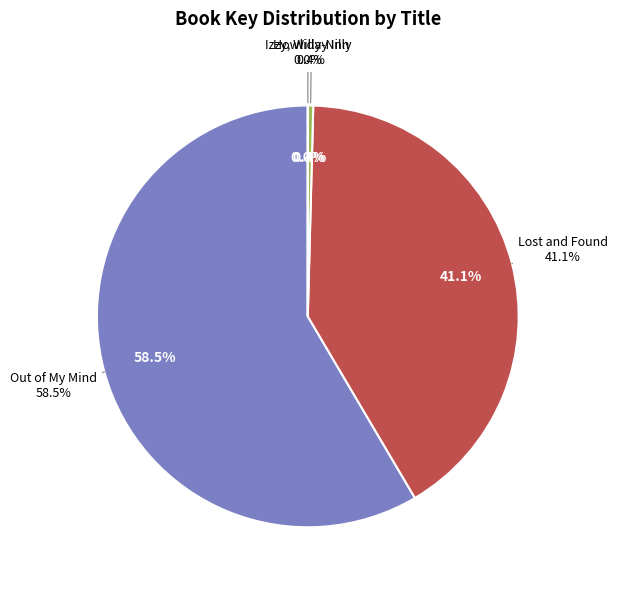

Is there any slice that represents more than half of the pie?

Yes